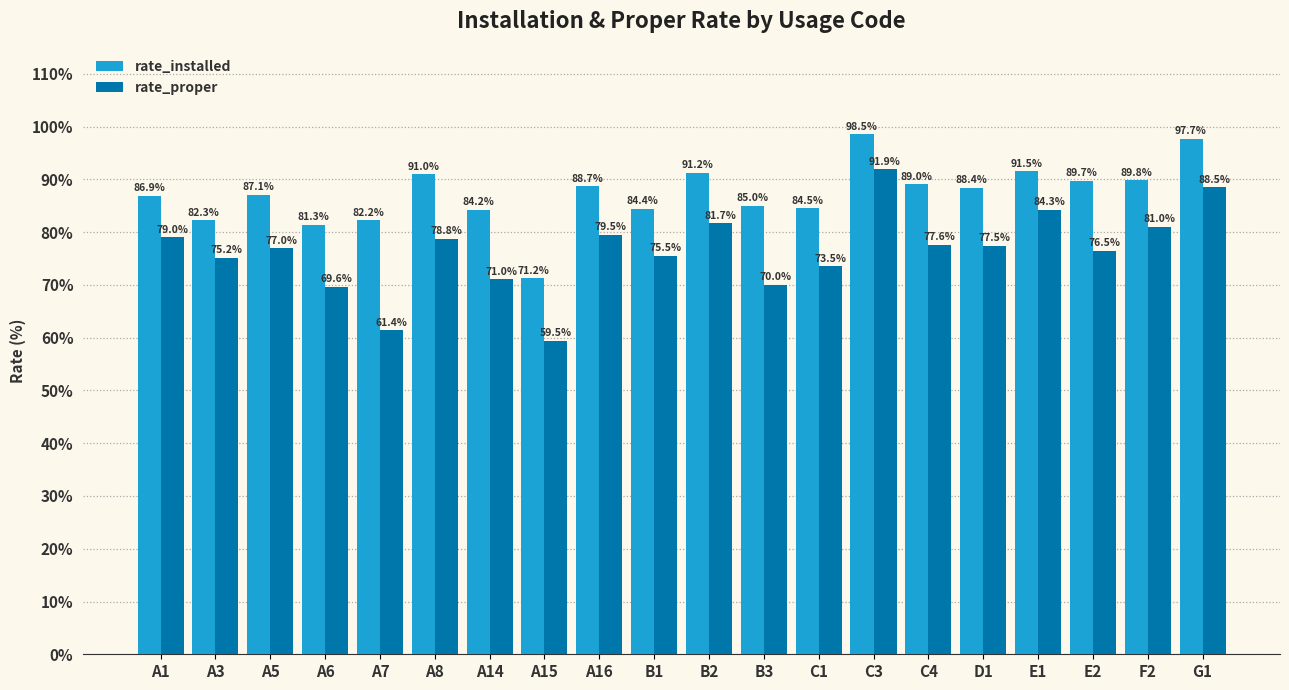

True or false: rate_proper has a value of 138.3 at G1.

False